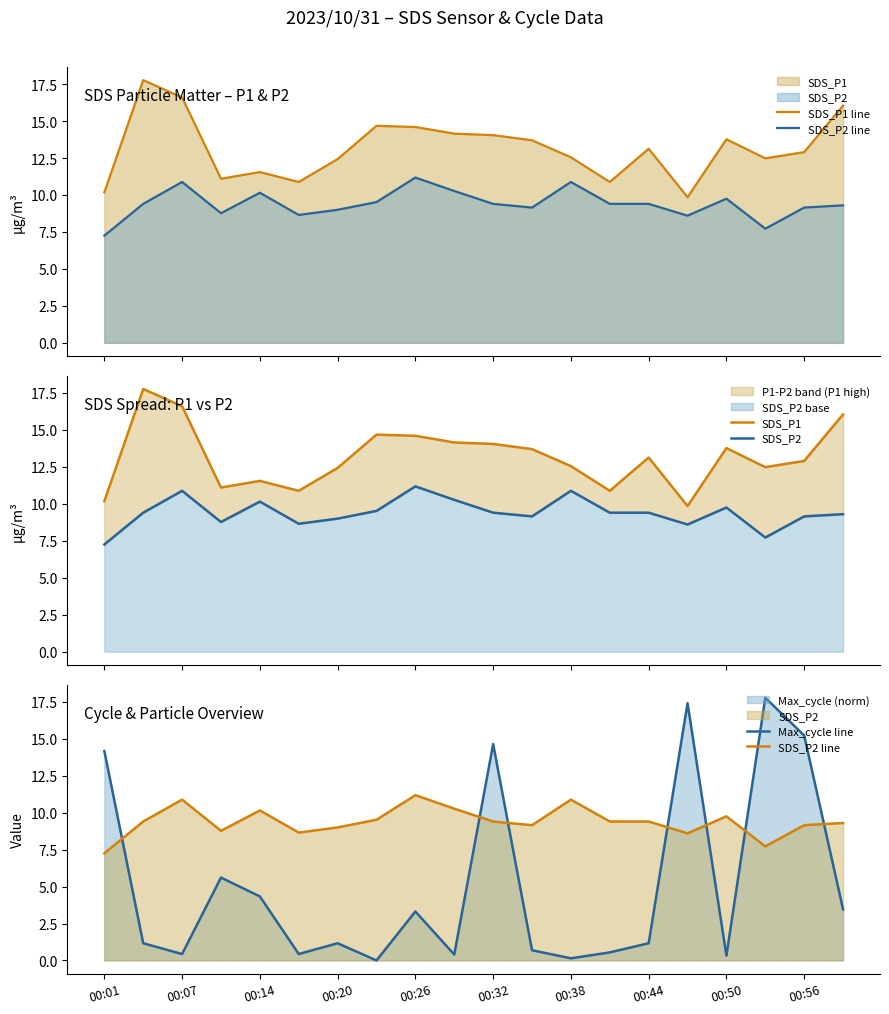

How many values in the SDS_P2 series are below 9?

5